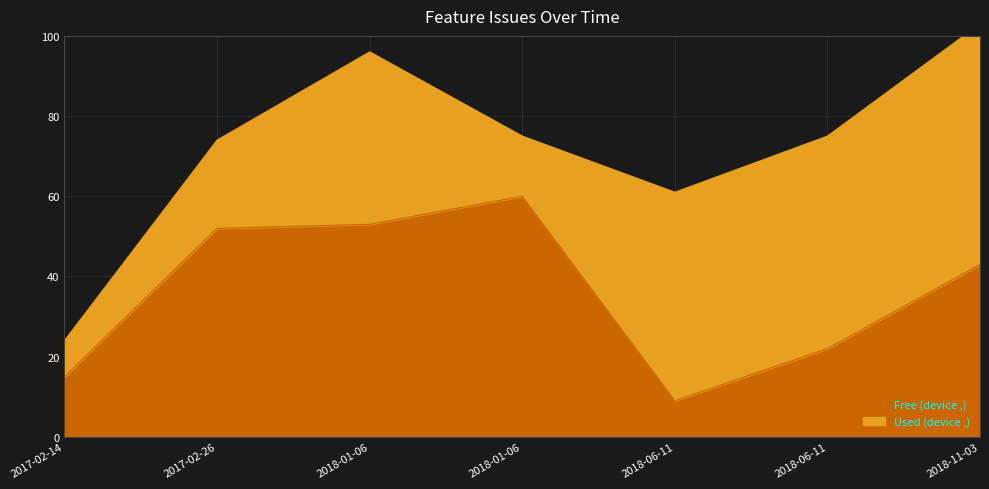

Which category has the highest value across all series?

2018-01-06